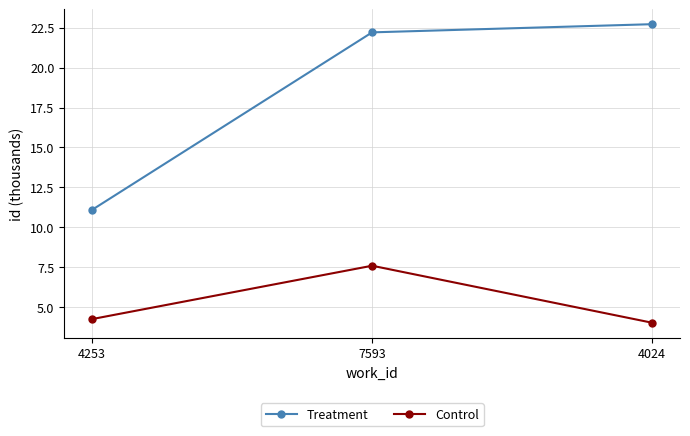

Reading left to right, list all the values displayed in this chart.

Treatment: 4253=11.1	7593=22.2	4024=22.7
Control: 4253=4.3	7593=7.6	4024=4.0